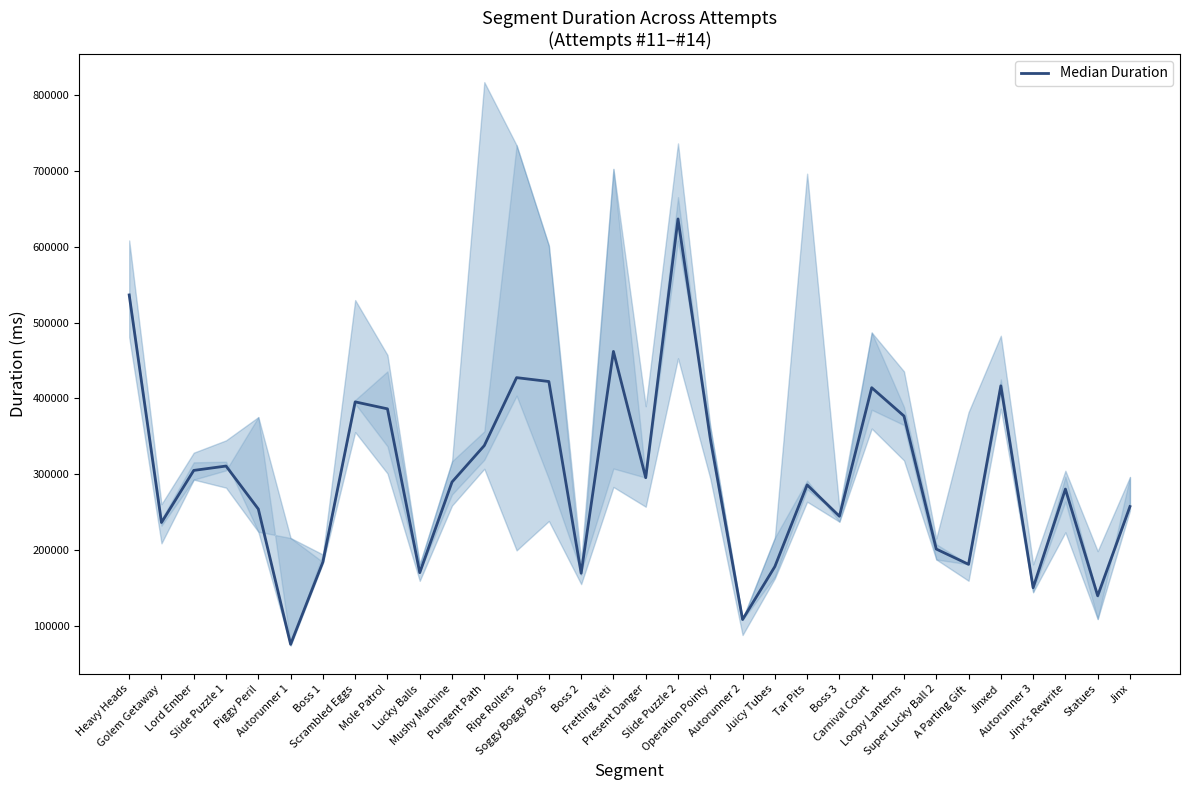

What is the value of the 12th point from the left?

337997.0